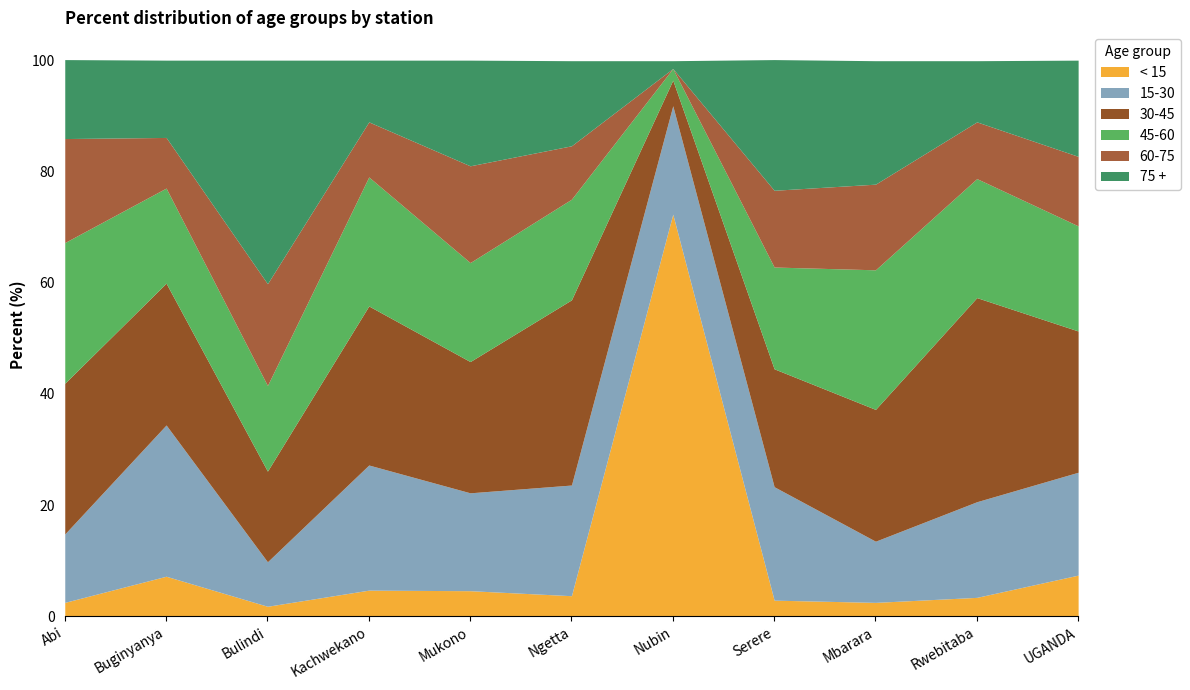

Reading left to right, list all the values displayed in this chart.

< 15: 2.5	7.2	1.8	4.7	4.6	3.7	72.3	2.9	2.5	3.4	7.4
15-30: 12.3	27.2	8.0	22.5	17.6	19.9	19.5	20.4	11.0	17.2	18.5
30-45: 27.1	25.5	16.3	28.6	23.6	33.3	4.6	21.2	23.7	36.7	25.4
45-60: 25.3	17.1	15.4	23.2	17.8	18.1	2.1	18.3	25.1	21.4	18.9
60-75: 18.7	9.1	18.3	9.9	17.4	9.6	0.0	13.8	15.4	10.2	12.5
75 +: 14.2	13.9	40.2	11.1	19.0	15.3	1.4	23.5	22.2	11.0	17.3